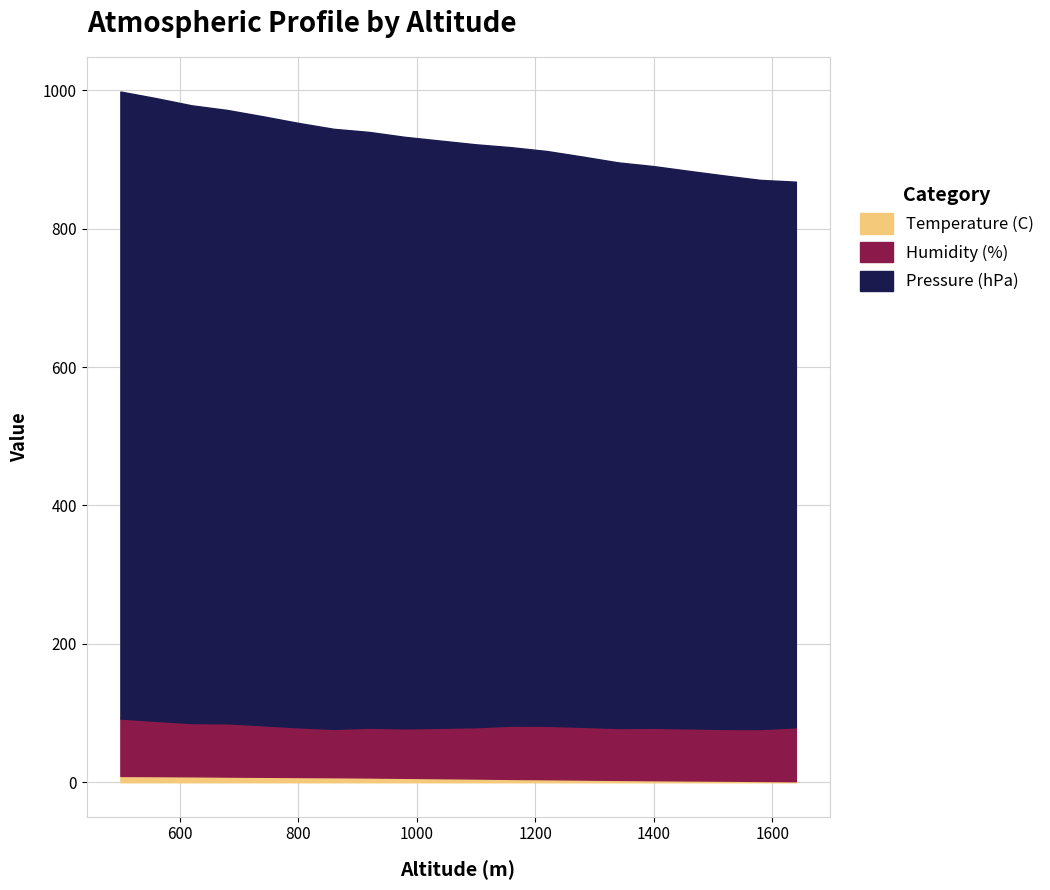

What is the value of the Pressure (hPa) point at the 20th from the left?

868.0